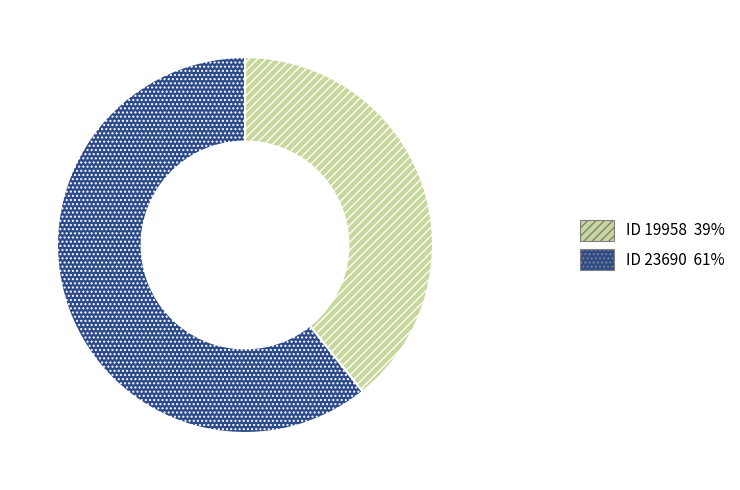

Is there a majority slice in this chart?

Yes